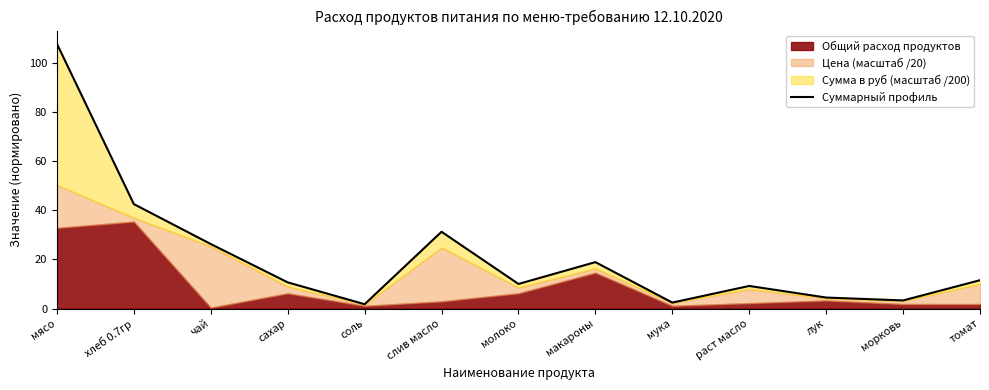

Reading right to left, list all the values displayed in this chart.

11.5	3.3	4.5	9.2	2.4	18.9	10.0	31.3	1.8	10.7	26.3	42.5	107.8